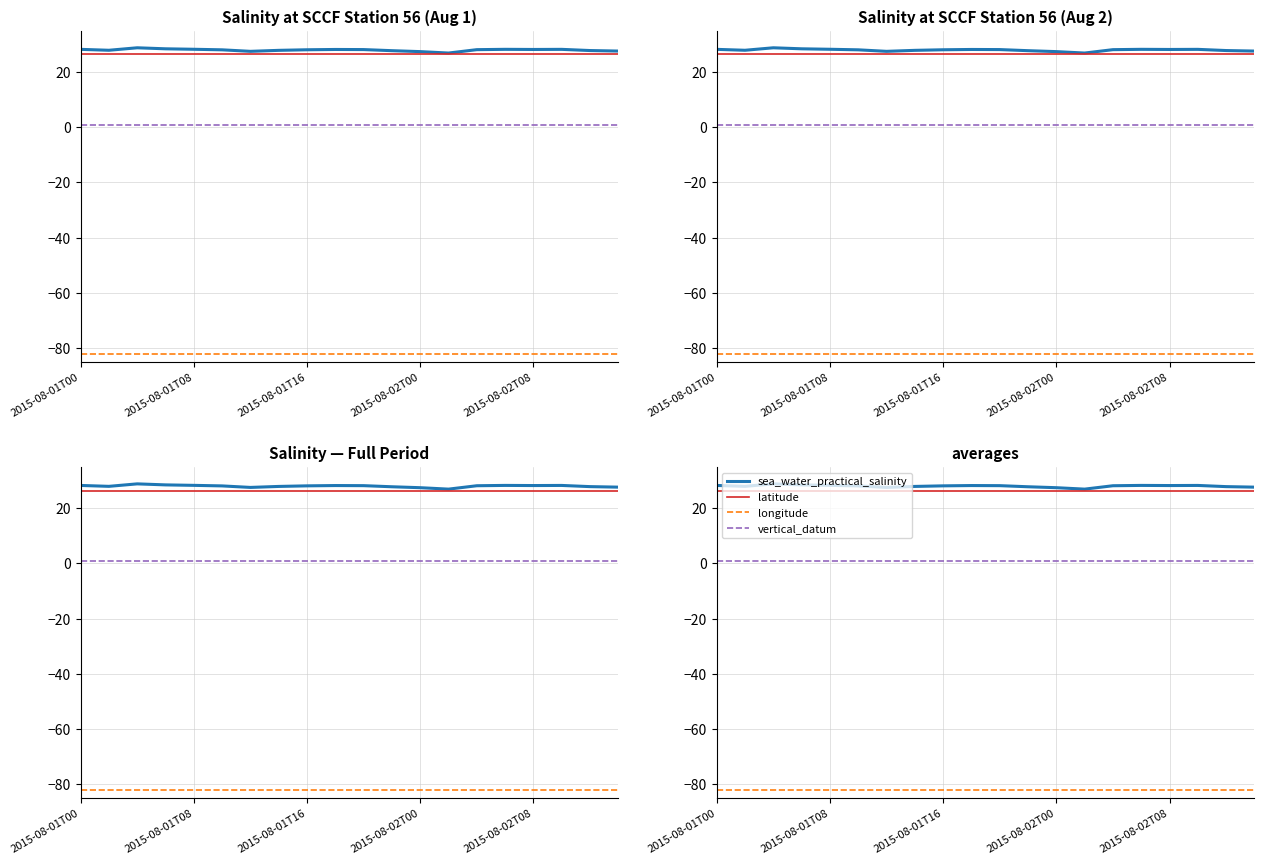

The sea_water_practical_salinity series shows 19.8 at 17. True or false?

False